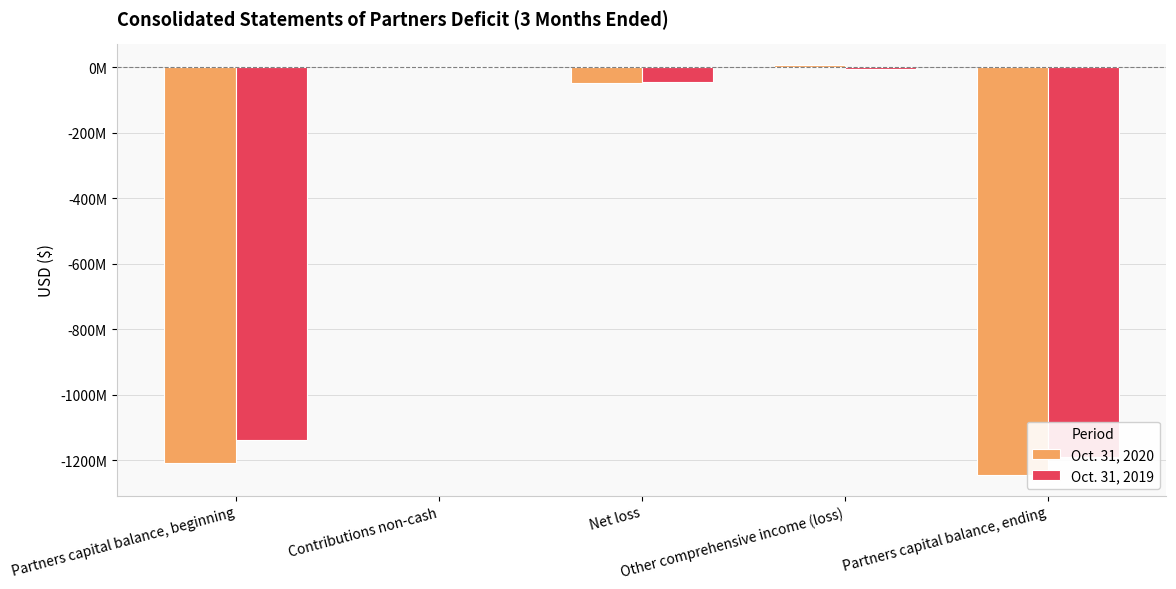

What position from the left is Partners capital balance, beginning?

1